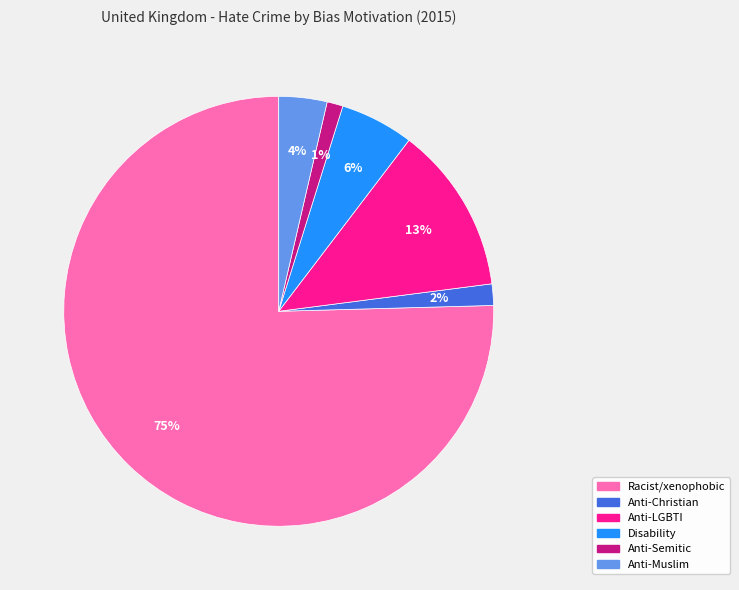

True or false: Anti-Semitic accounts for 11% of the total.

False